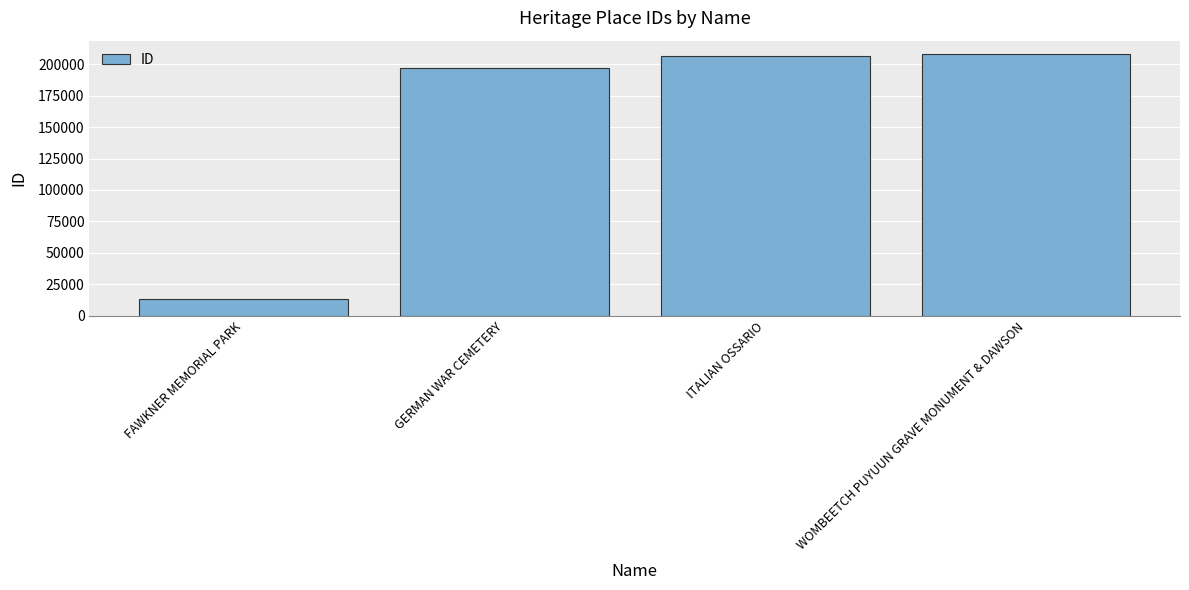

How many series are shown in this chart?

1